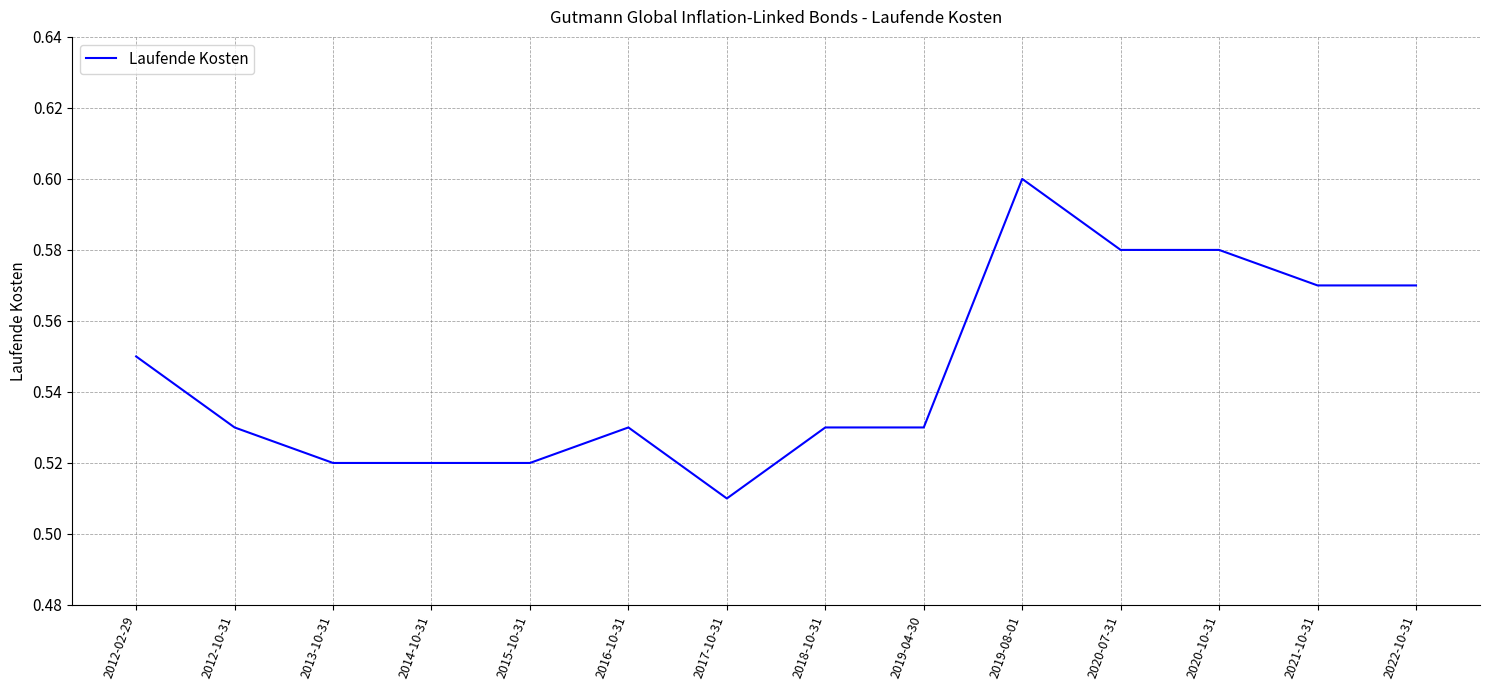

Does the chart have visible grid lines?

Yes